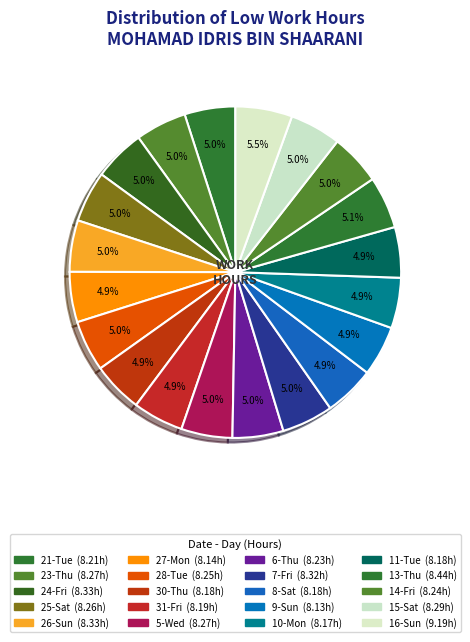

Count the number of slices in the pie.

20